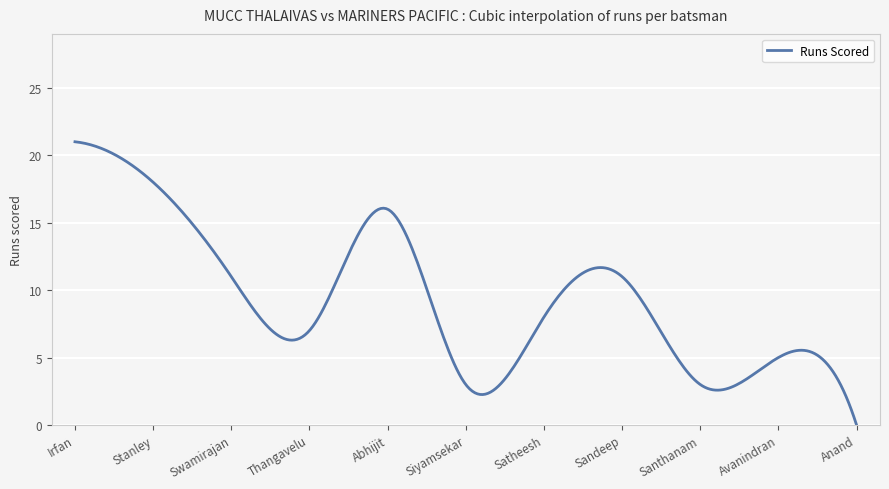

What is the maximum value shown in the chart?

21.0